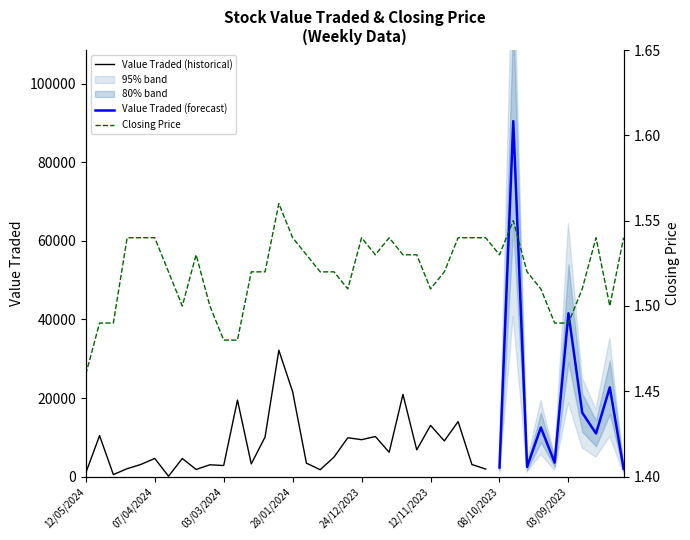

Reading left to right, extract all data points from this chart.

1.5	1.5	1.5	1.5	1.5	1.5	1.5	1.5	1.5	1.5	1.5	1.5	1.5	1.5	1.6	1.5	1.5	1.5	1.5	1.5	1.5	1.5	1.5	1.5	1.5	1.5	1.5	1.5	1.5	1.5	1.5	1.6	1.5	1.5	1.5	1.5	1.5	1.5	1.5	1.5